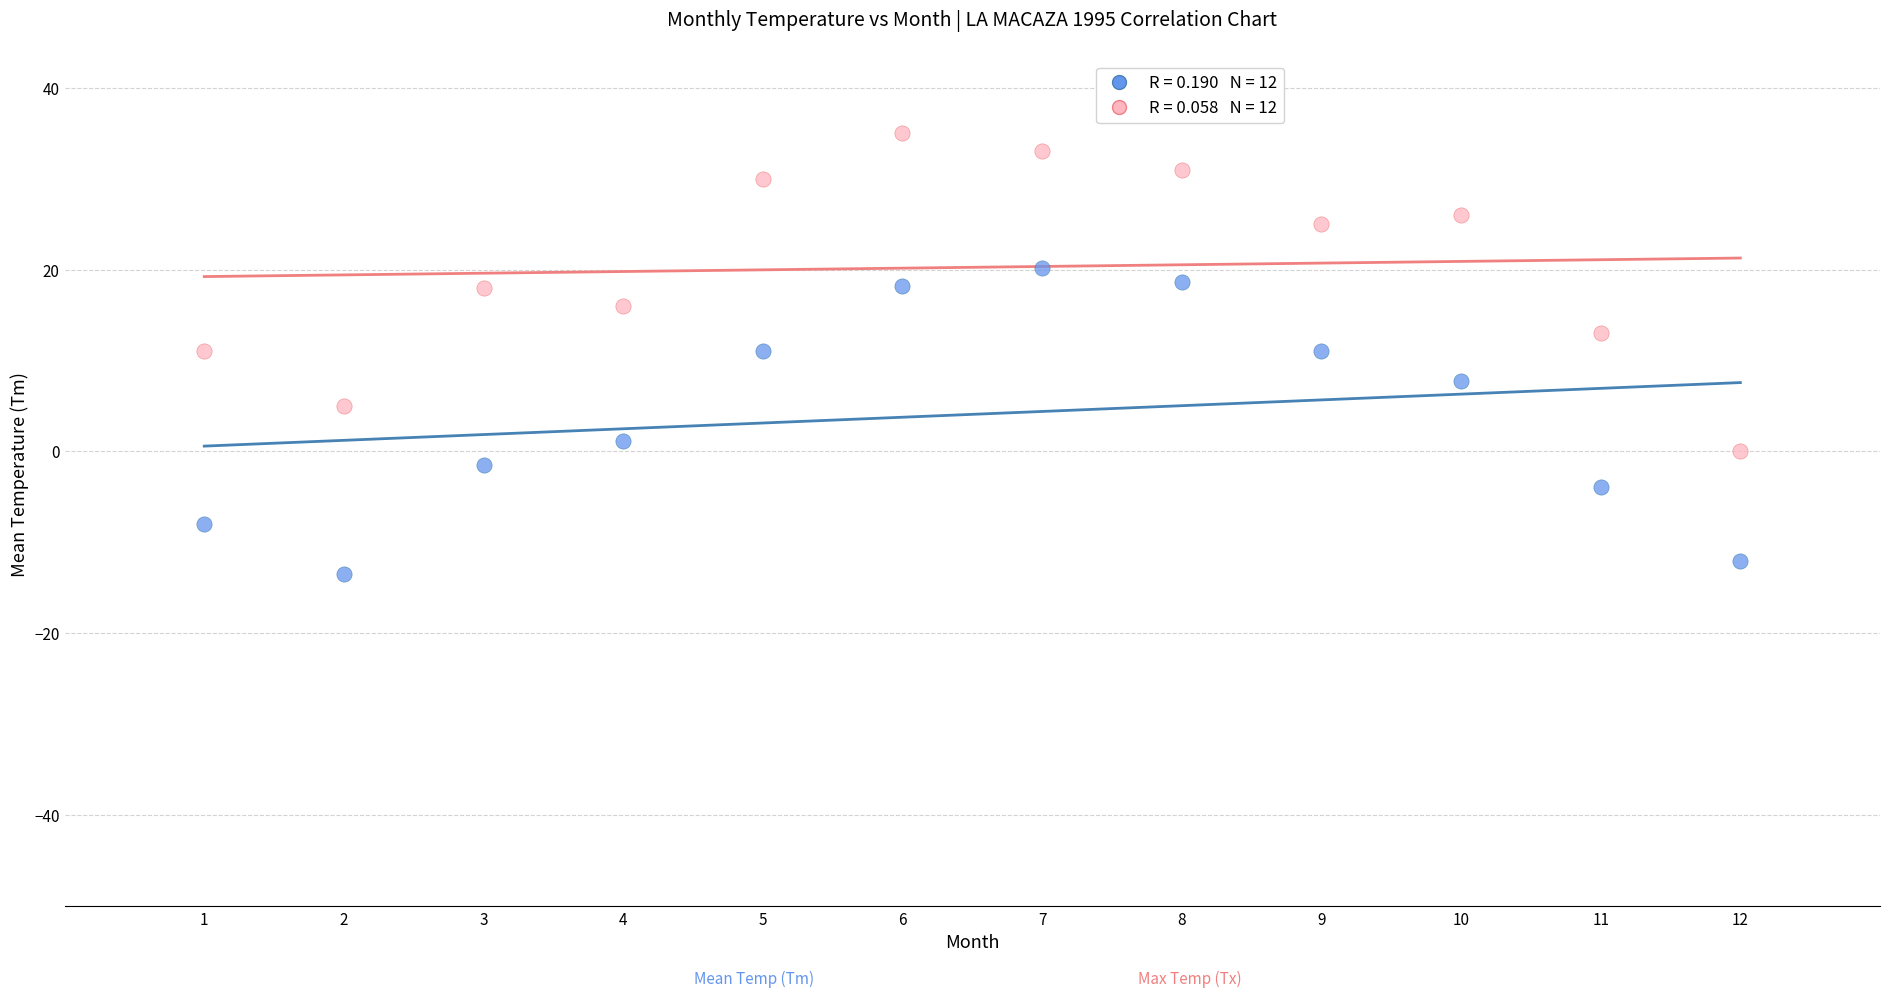

Across all data points, what is the range of Y values (max minus min)?

48.5